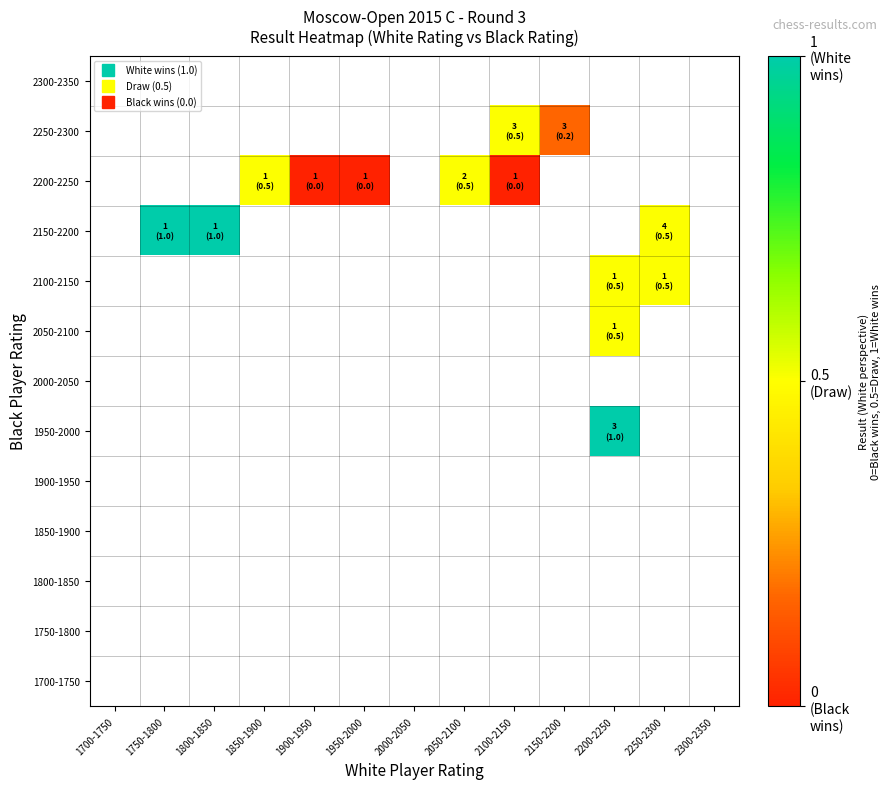

Which label corresponds to the smallest value in the chart?

1900-1950